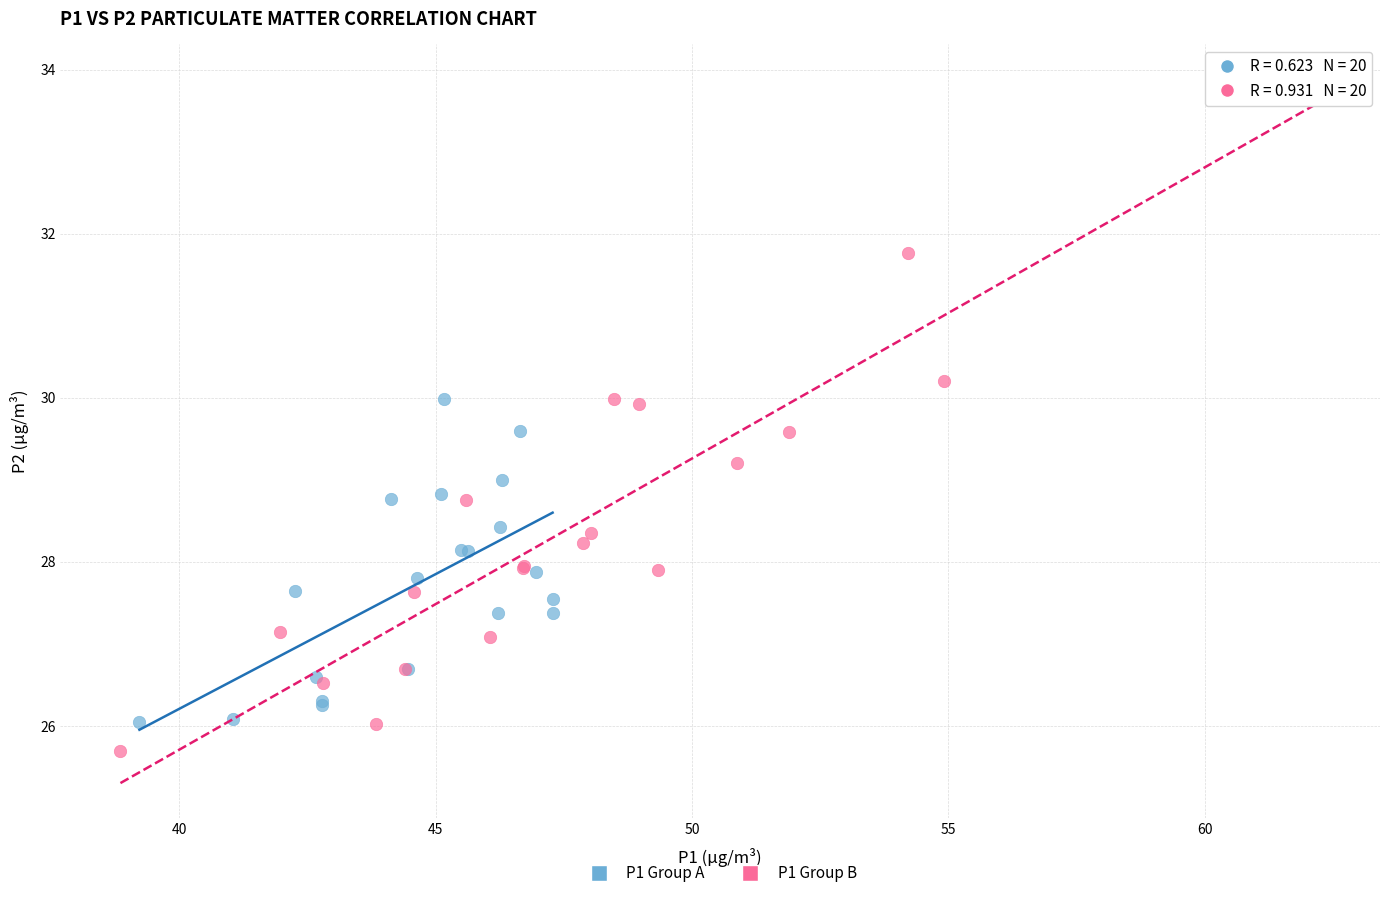

What are all the series names shown in the legend?

P1 Group A, P1 Group B